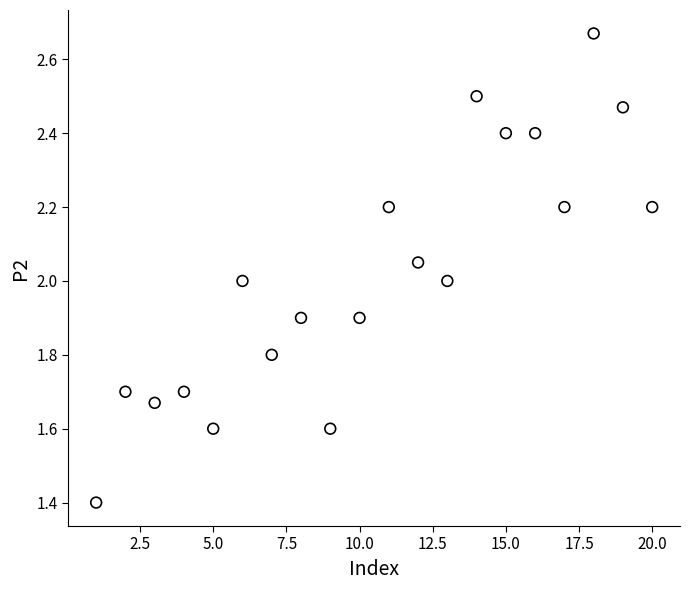

What is the range of X values (max minus min)?

19.0